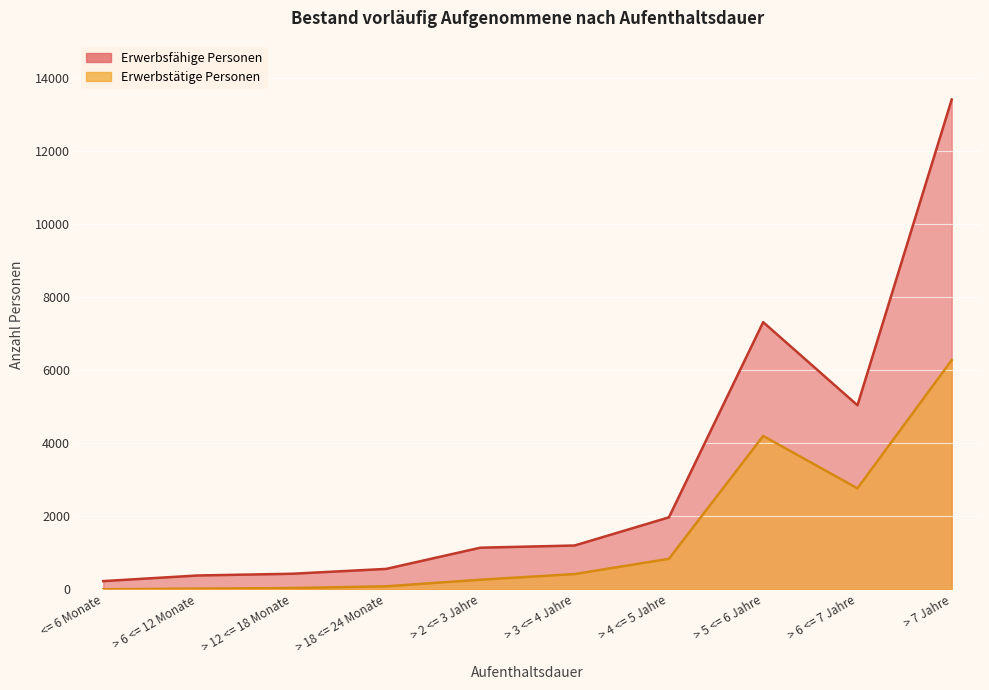

What is the spread (max minus min) of values at <= 6 Monate?

224